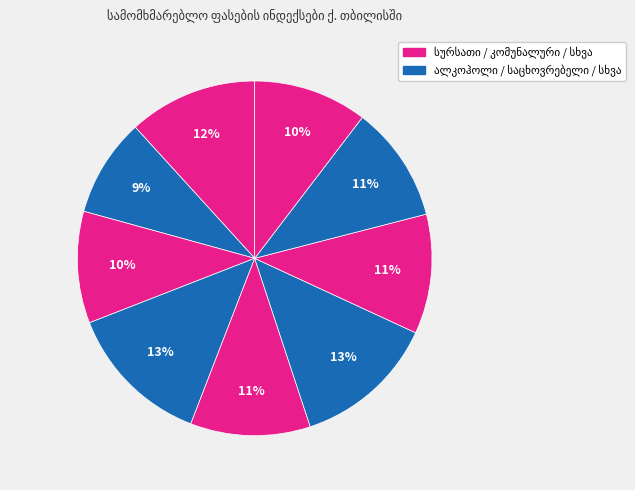

To the nearest percent, what is the combined percentage of ავეჯი, საოჯახო ნივთები and სურსათი და უალკოჰოლო სასმელები?

23%